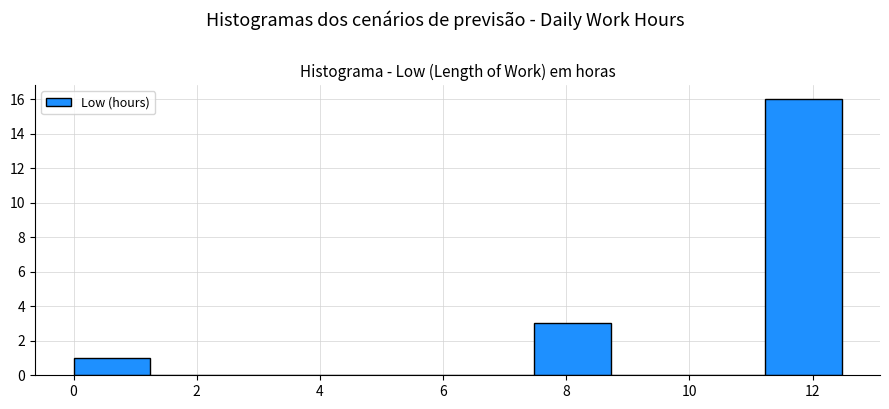

Over which range of the x-axis is the bar tallest?

11.2 to 12.4